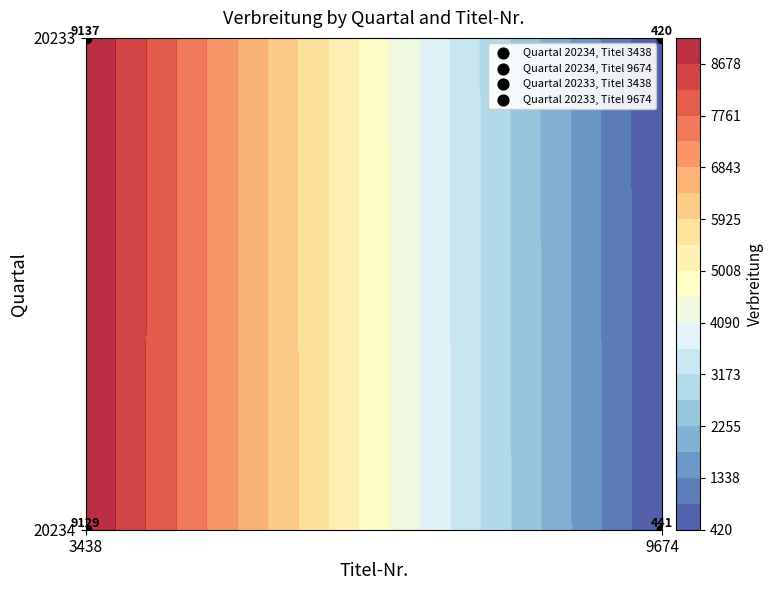

What is the sum of the 9674 values at 20233 and 20234?

861